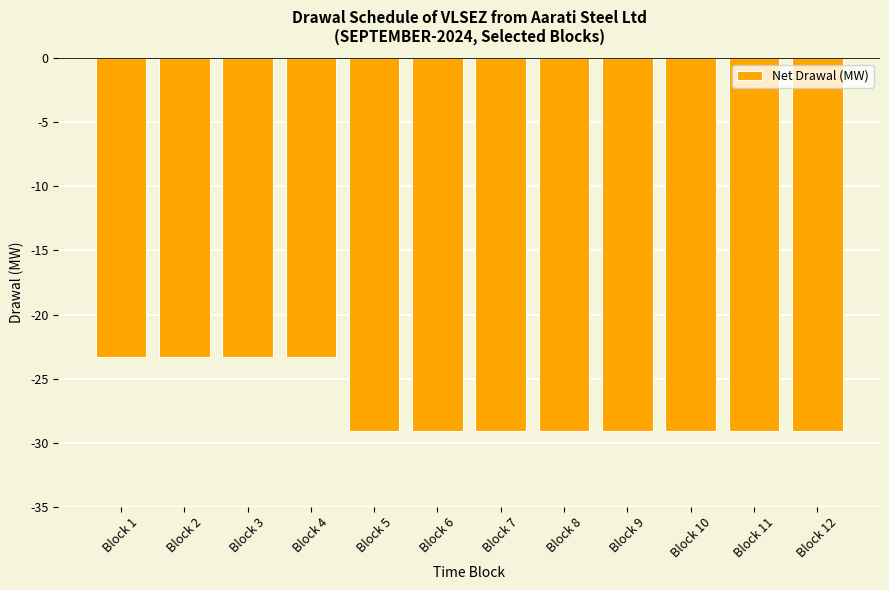

What is the difference between the maximum and minimum values?

5.8